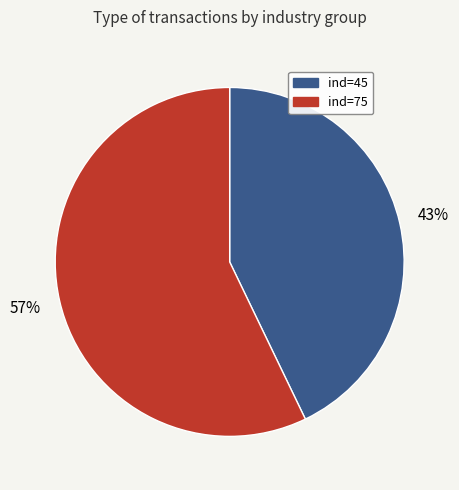

To the nearest percent, what is the average slice percentage?

50%